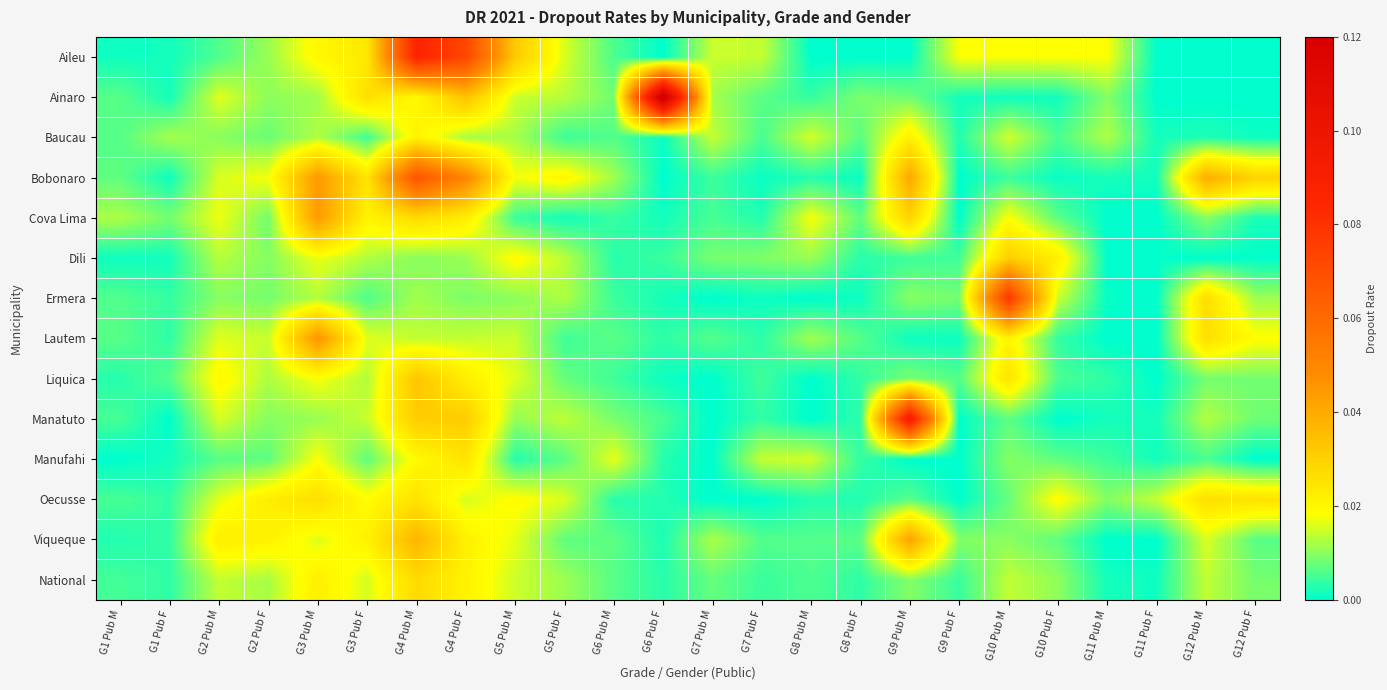

What is the total value across all series at G5 Pub M?

0.2